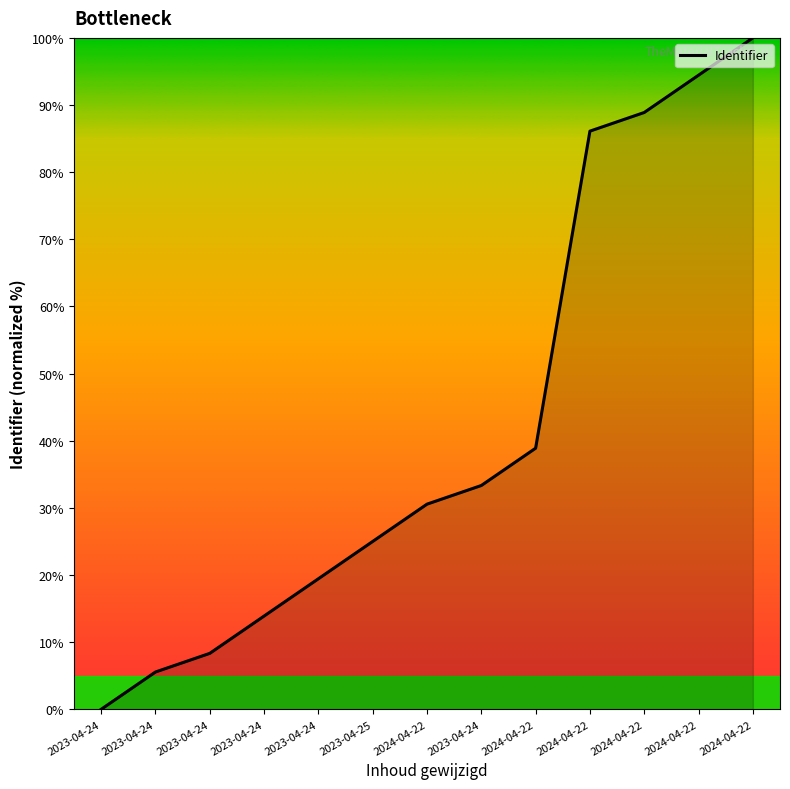

Does the chart have visible grid lines?

No